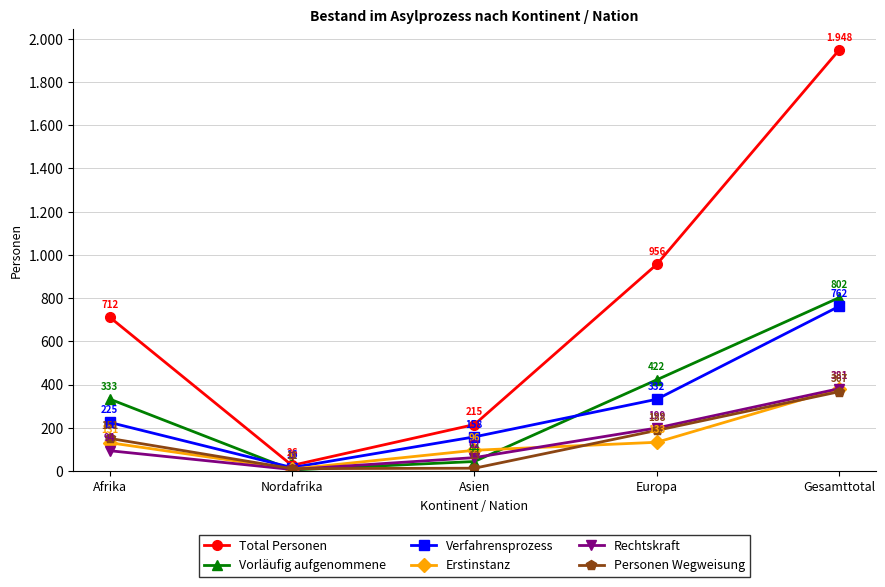

What is the difference between the Total Personen values at Nordafrika and Gesamttotal?

1922